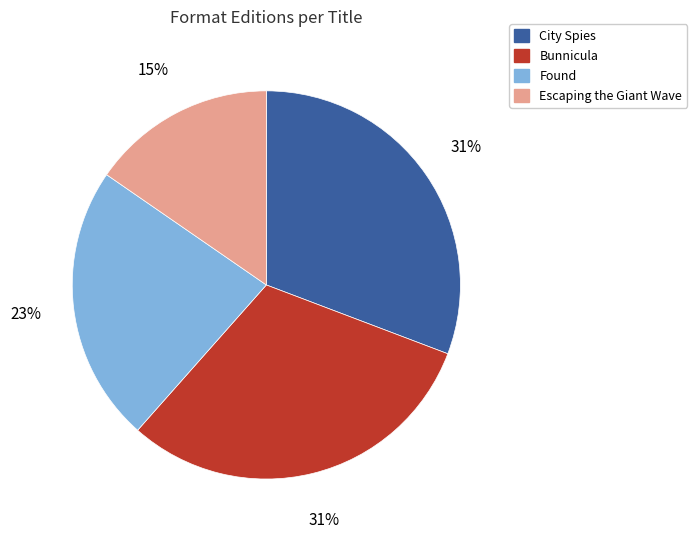

To the nearest percent, what portion does Found represent?

23%